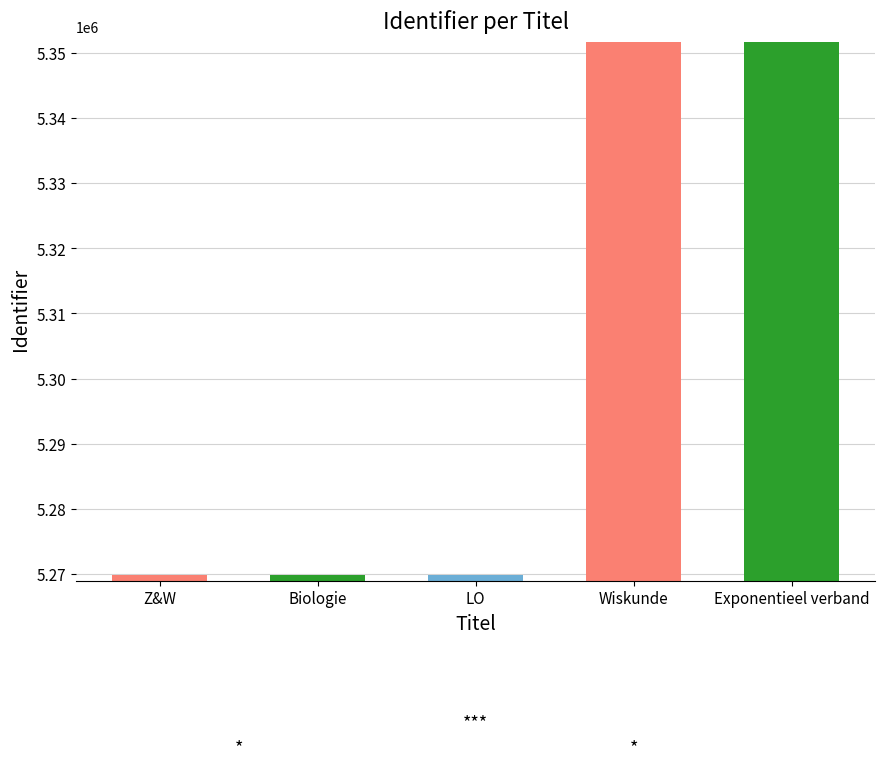

Reading left to right, transcribe all the data shown in this chart.

5269873	5269879	5269885	5351706	5351707